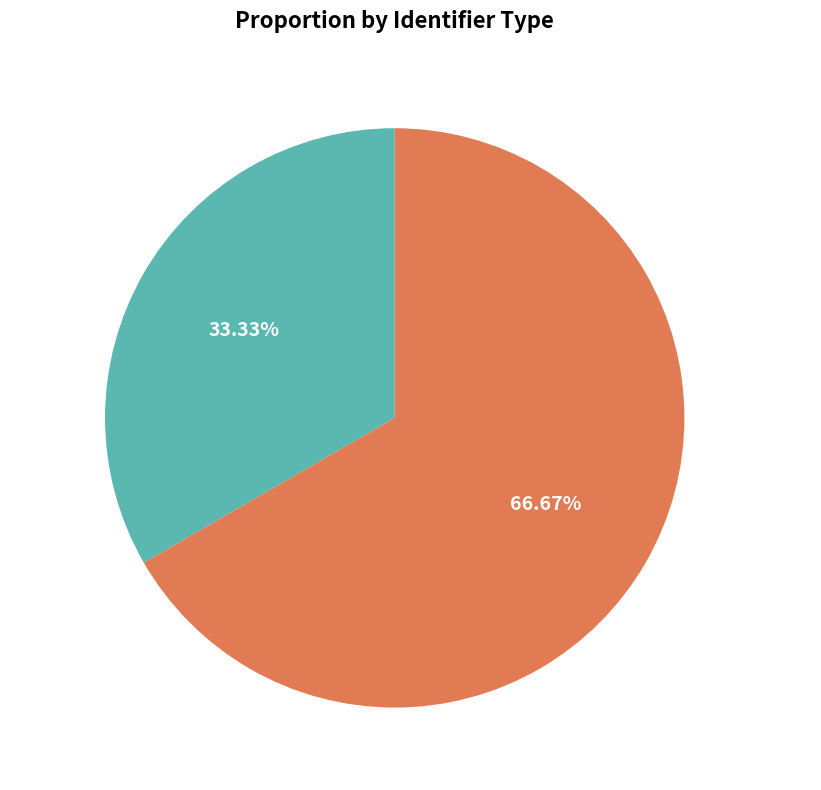

How much of the chart is everything except Безстроковий?

33.3%